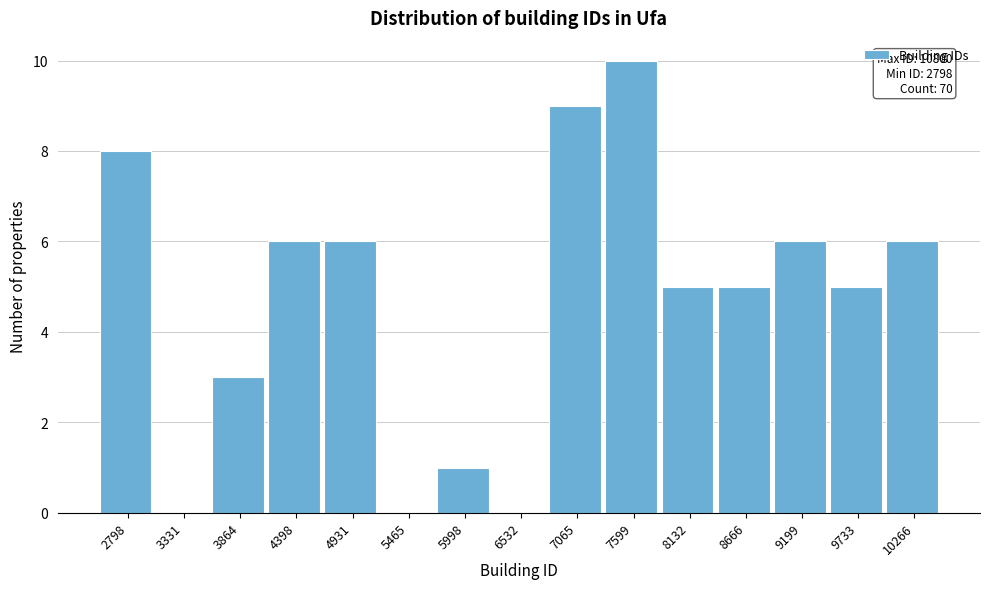

Reading left to right, extract all data points from this chart.

2798=8	3331=0	3864=3	4398=6	4931=6	5465=0	5998=1	6532=0	7065=9	7599=10	8132=5	8666=5	9199=6	9733=5	10266=6